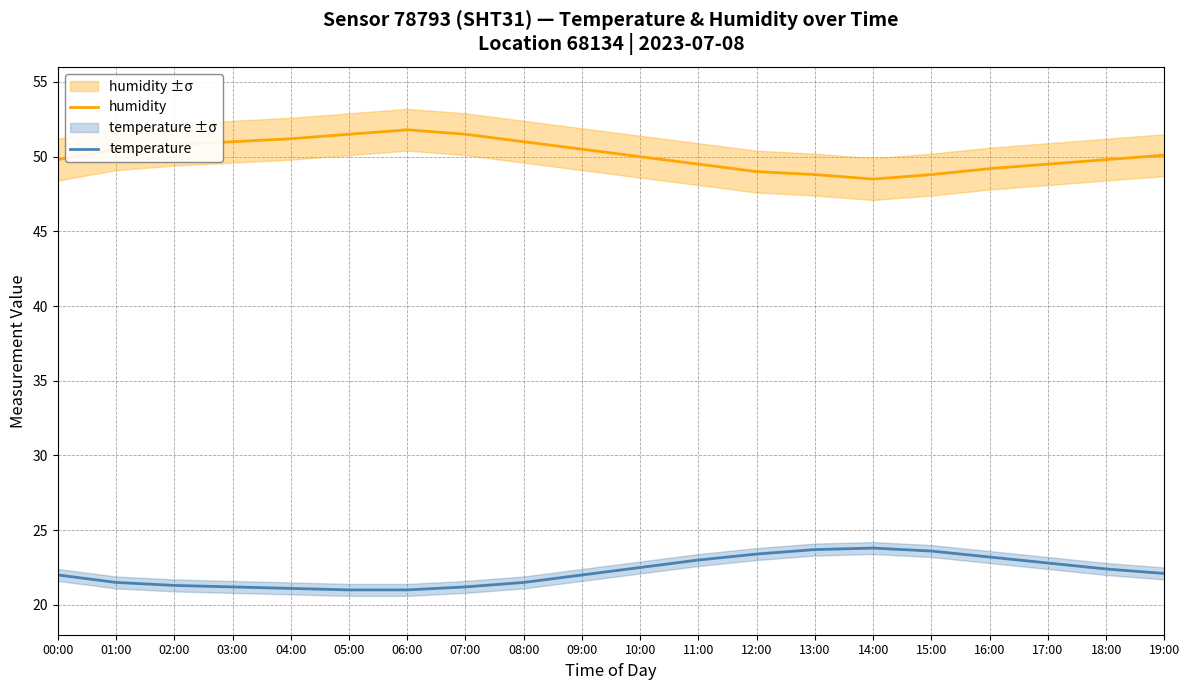

Rank the series by their maximum value, from highest to lowest.

humidity, temperature